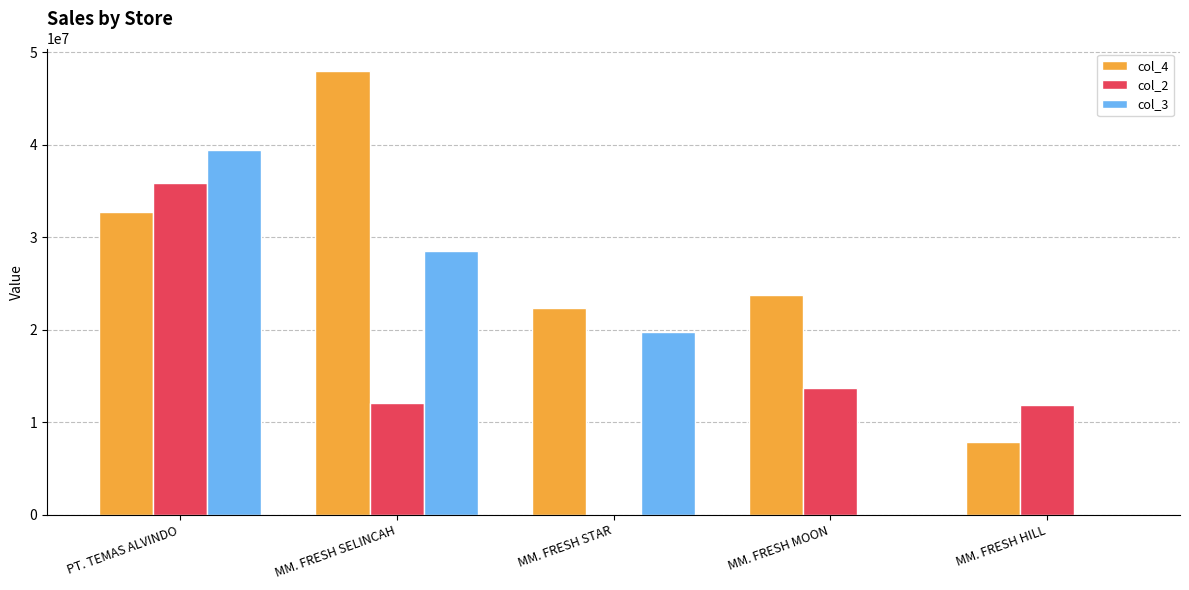

What are all the series names shown in the legend?

col_4, col_2, col_3